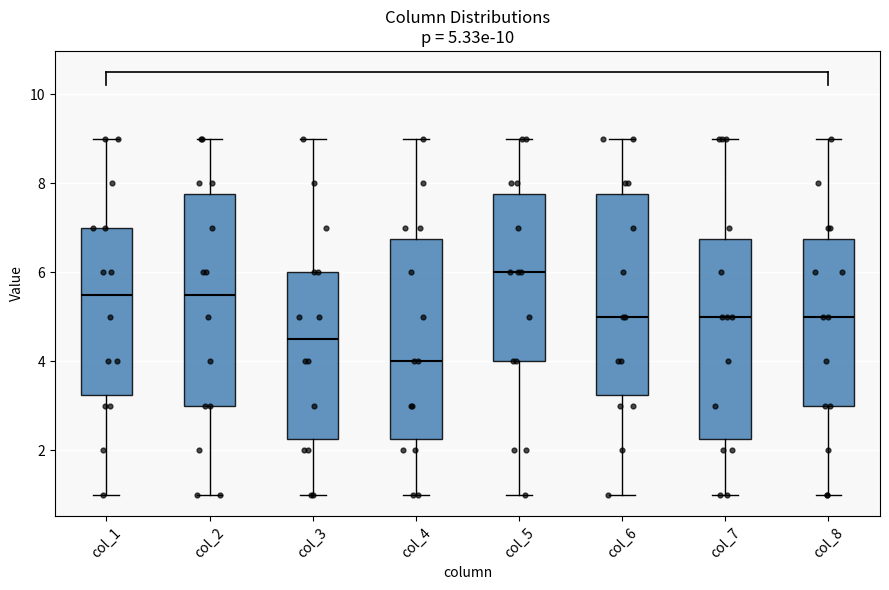

Which box has the highest median line?

col_5